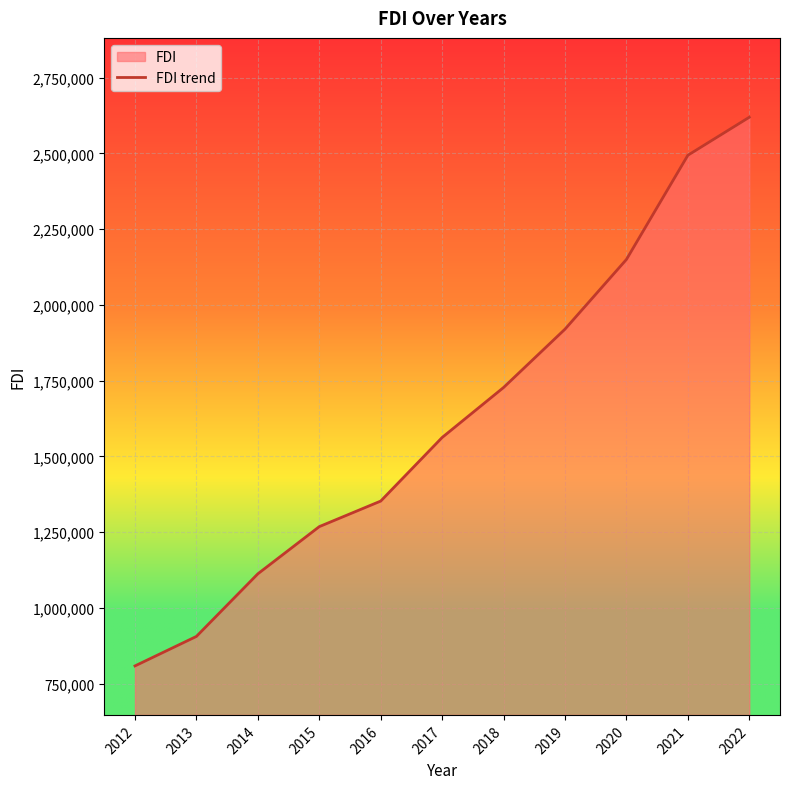

True or false: there are more than 2 points higher than both neighbors.

False